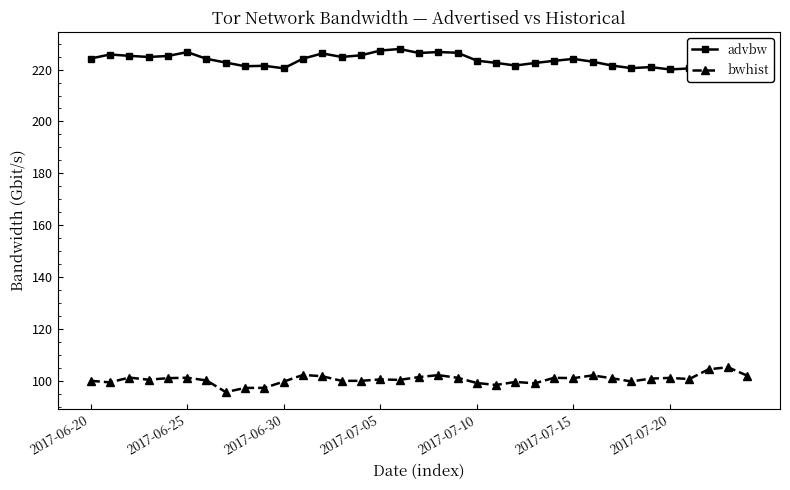

List the series in order of their overall mean, highest first.

advbw, bwhist